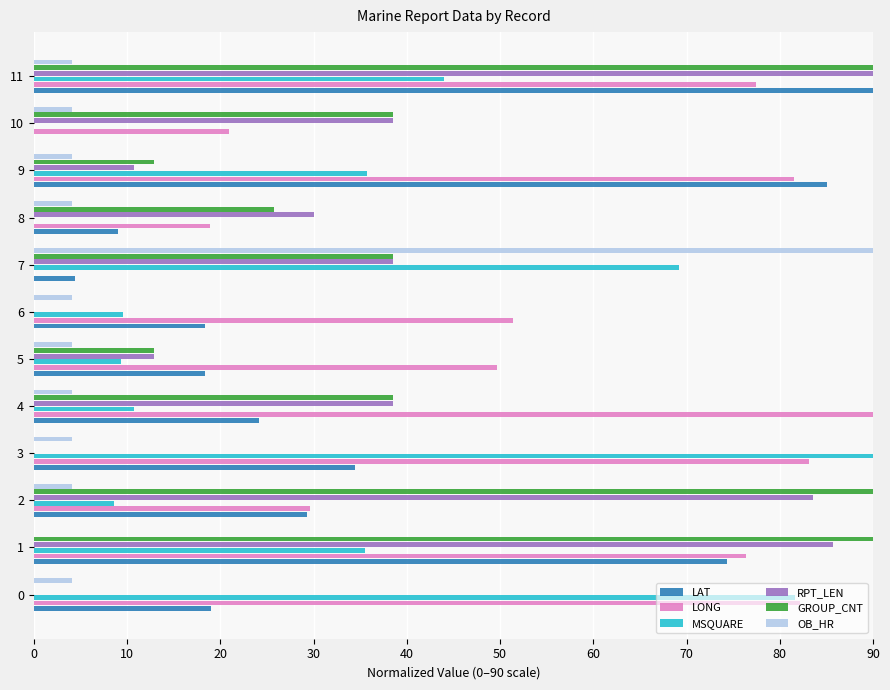

The OB_HR series shows 1.2 at 10. True or false?

False